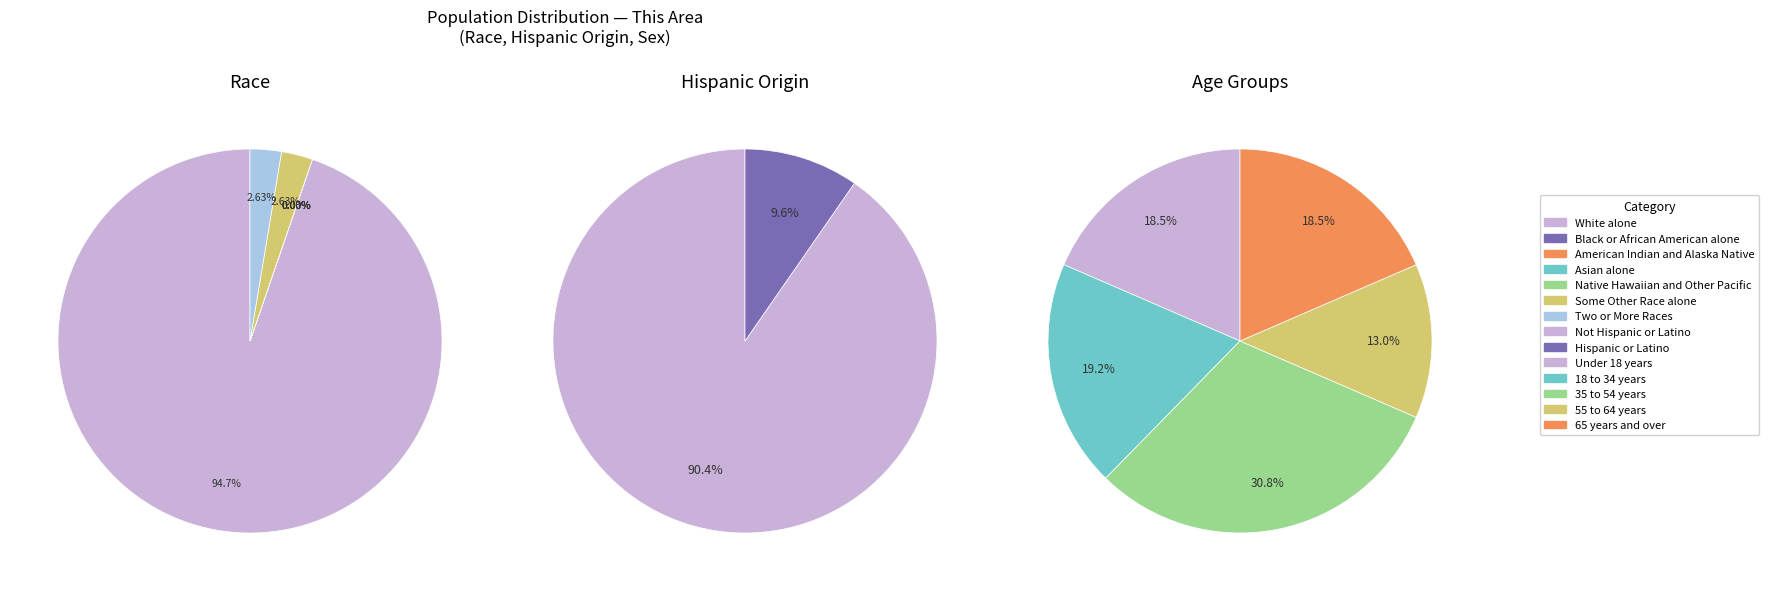

Rank the categories by value from lowest to highest.

Black or African American alone, American Indian and Alaska Native, Asian alone, Native Hawaiian and Other Pacific, Some Other Race alone, Two or More Races, Hispanic or Latino, Not Hispanic or Latino, White alone